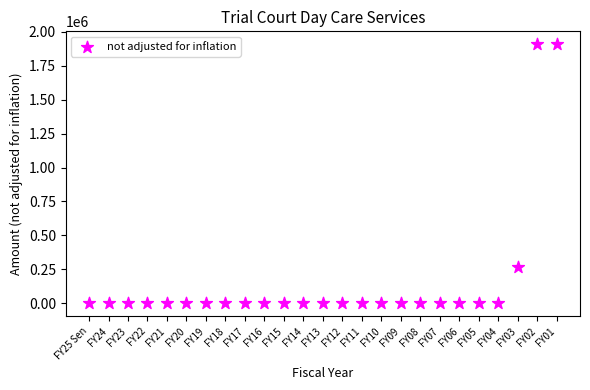

What Y value in the scatter plot is closest to 954545?

266665